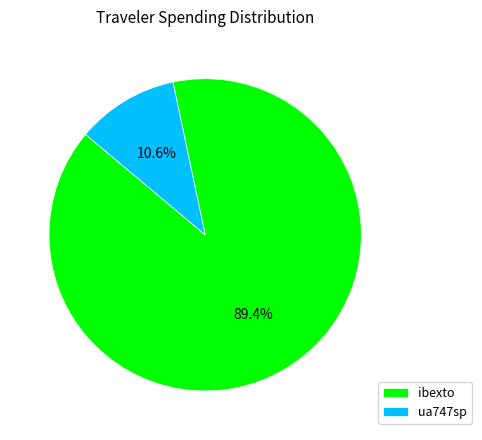

To the nearest percent, what is the combined percentage of ua747sp and ibexto?

100%